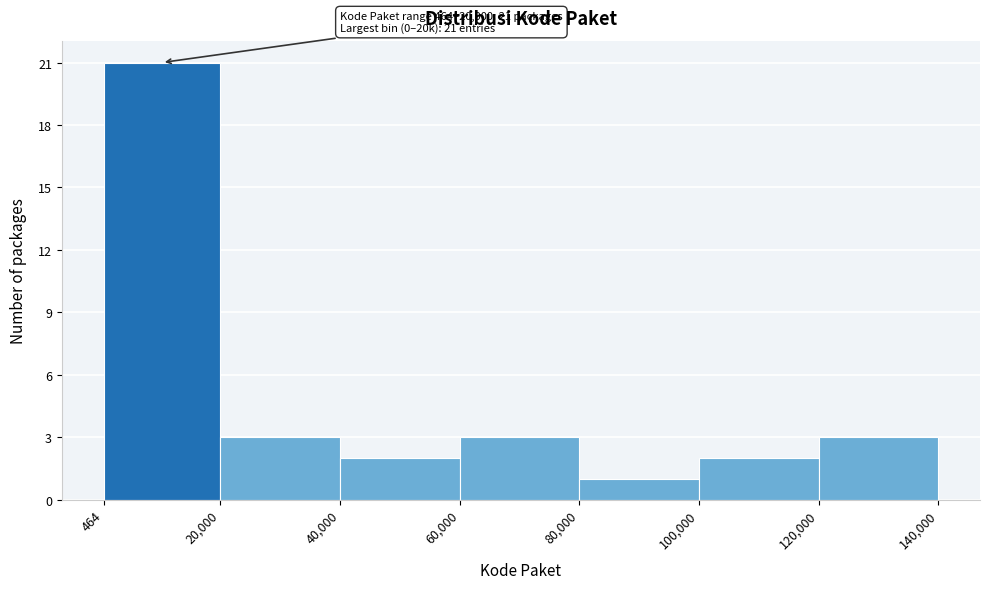

Over which range of the x-axis is the bar tallest?

464 to 20,000